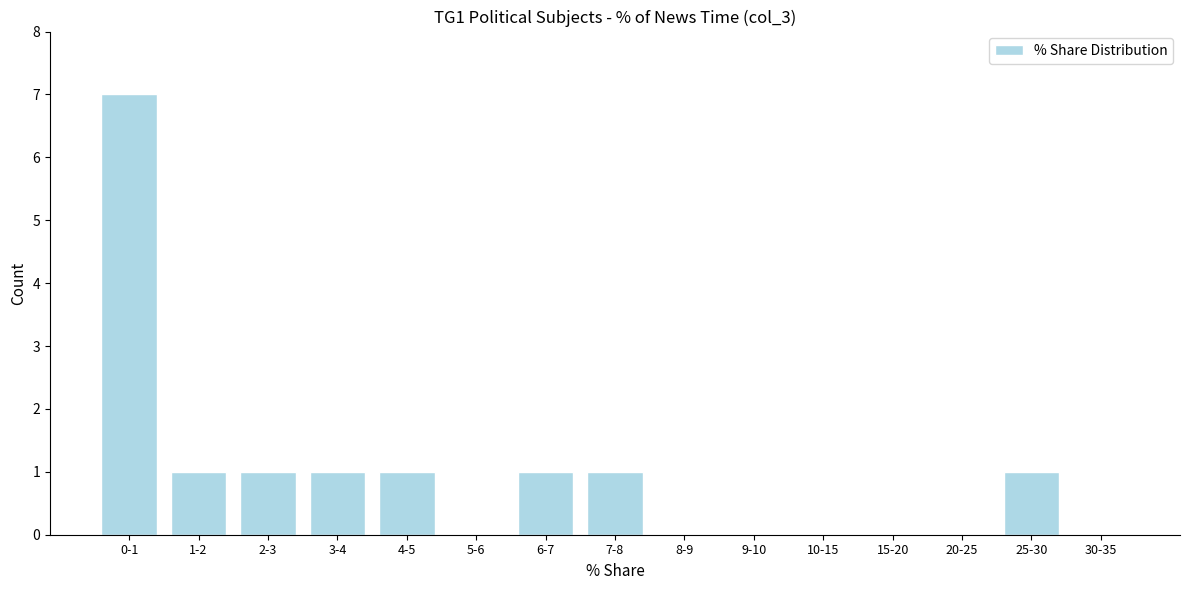

Reading left to right, extract all data points from this chart.

0-1=7	1-2=1	2-3=1	3-4=1	4-5=1	5-6=0	6-7=1	7-8=1	8-9=0	9-10=0	10-15=0	15-20=0	20-25=0	25-30=1	30-35=0